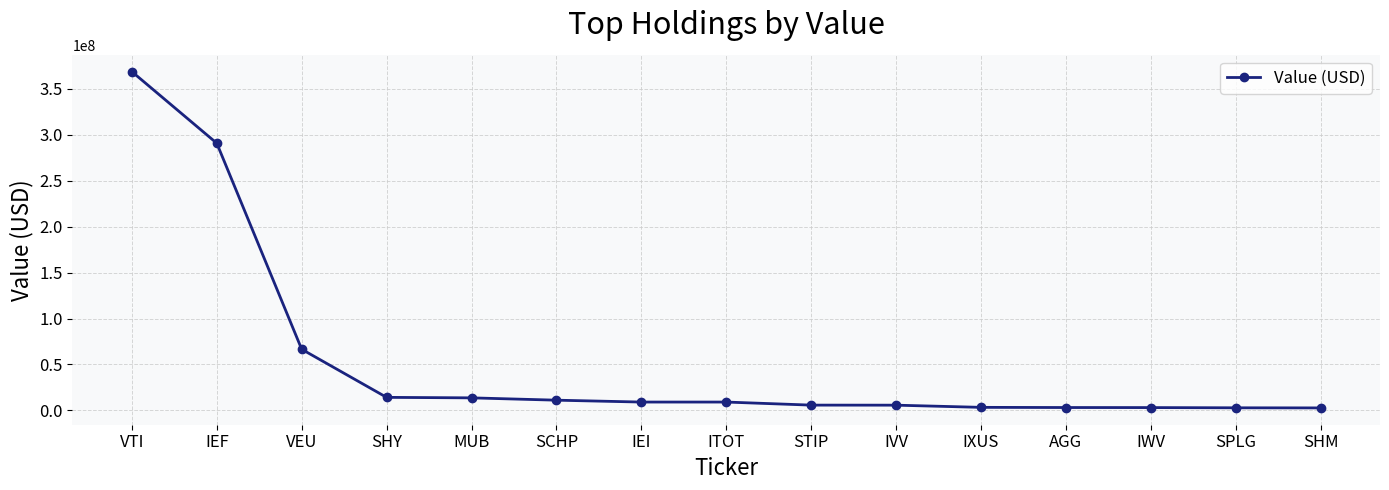

Between MUB and VEU, which is larger?

VEU